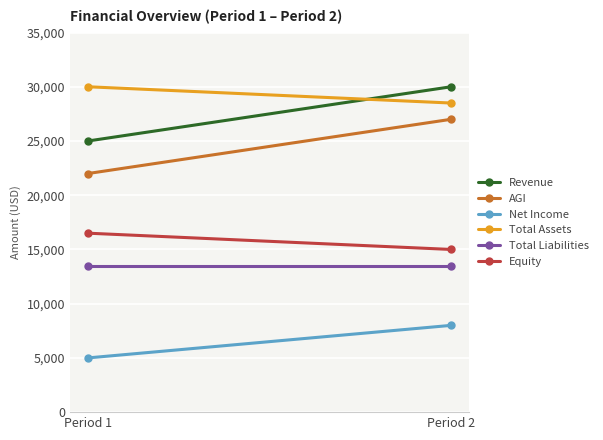

What are all the series names shown in the legend?

Revenue, AGI, Net Income, Total Assets, Total Liabilities, Equity